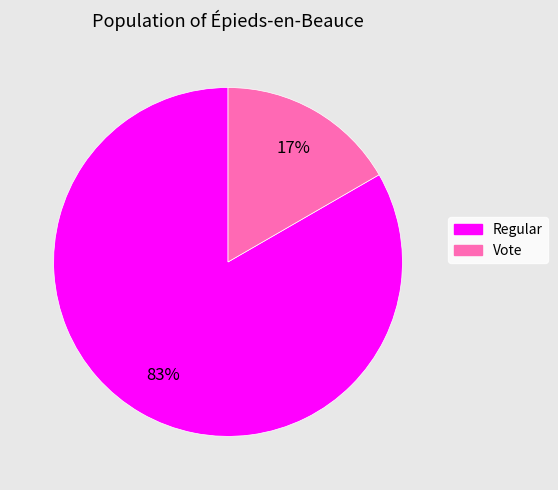

How many slices are in this pie chart?

2